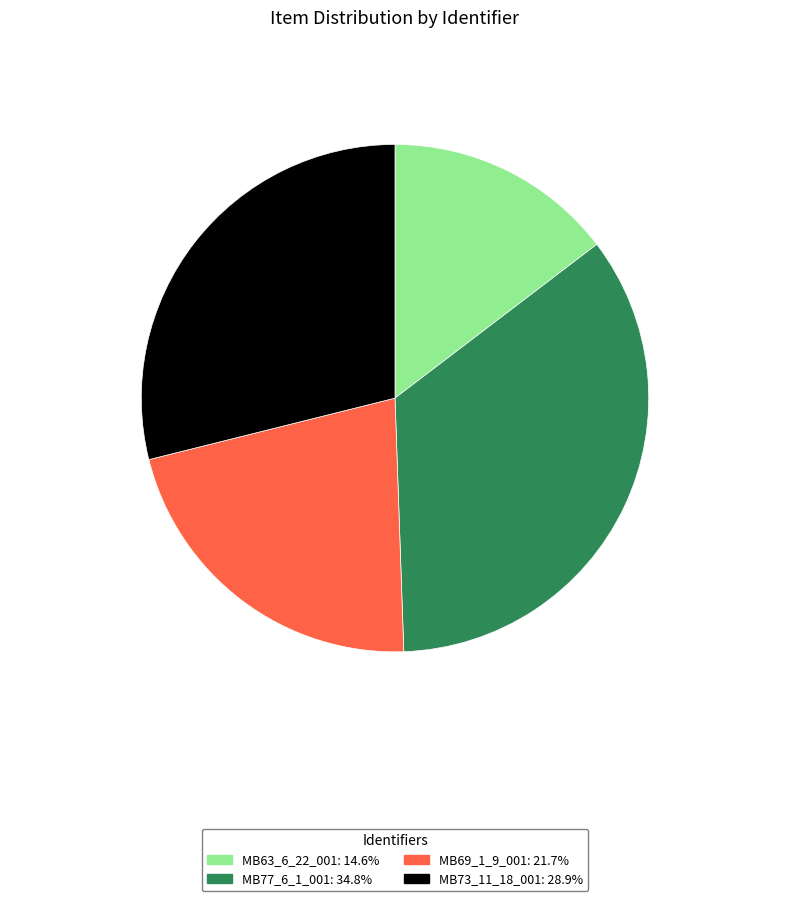

Is it true that MB77_6_1_001 is 35% of the pie?

True